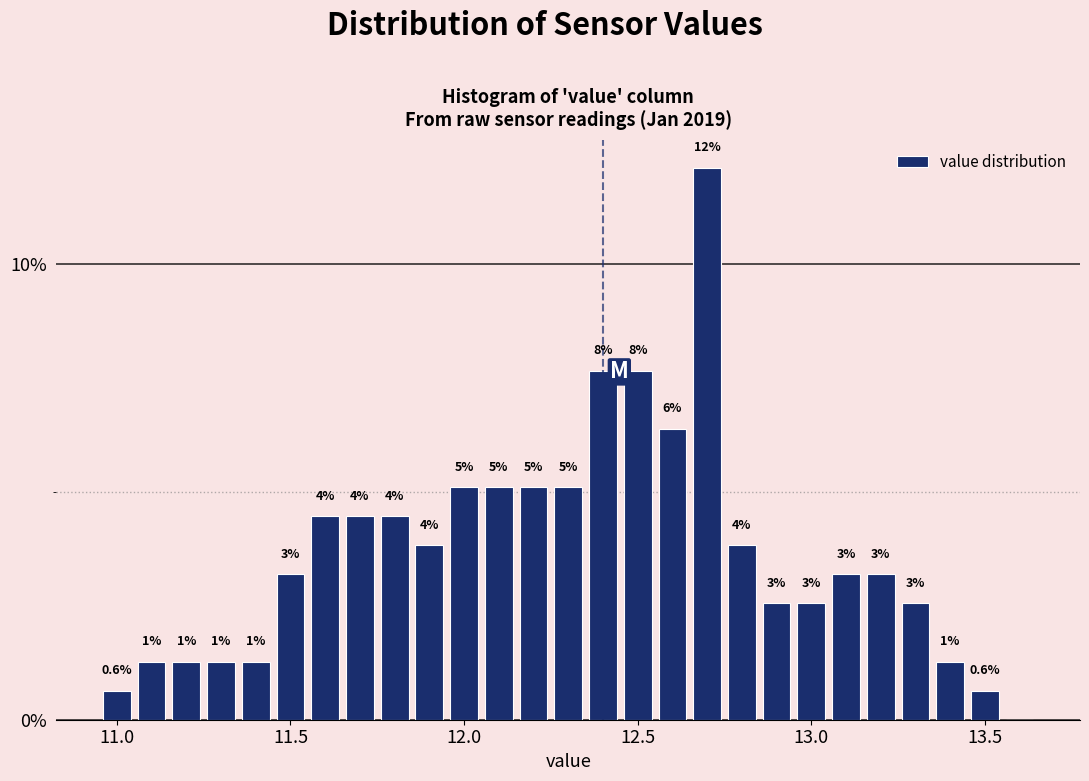

Read against the x-axis, roughly where is the centre of the tallest bar?

12.70